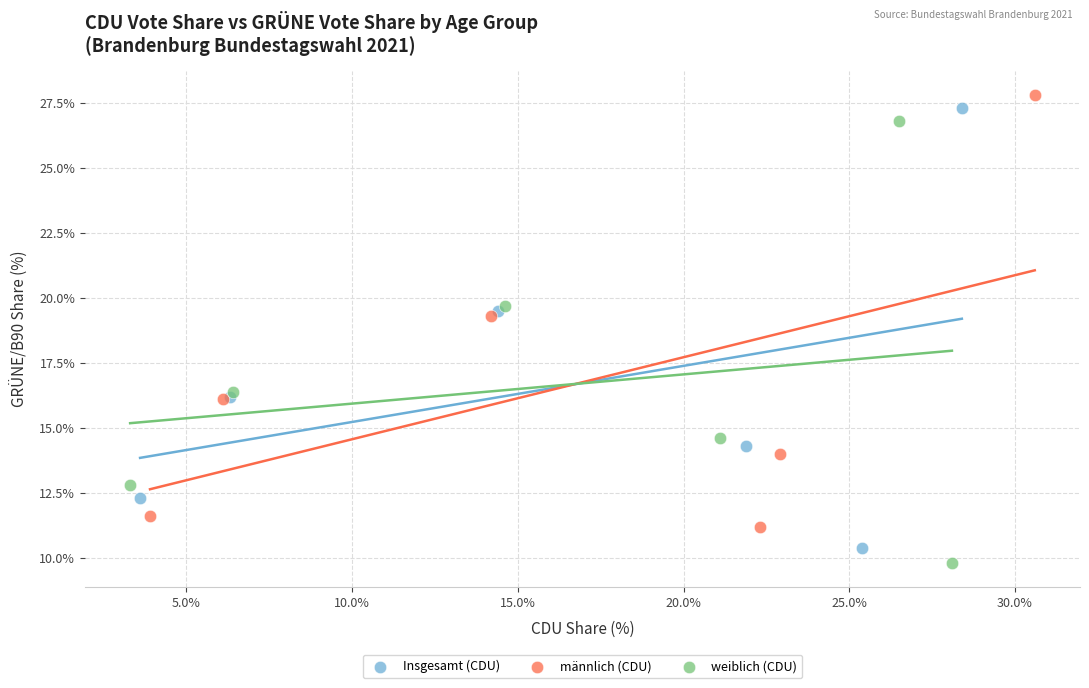

Which series has the largest Y range (max minus min)?

weiblich (CDU)